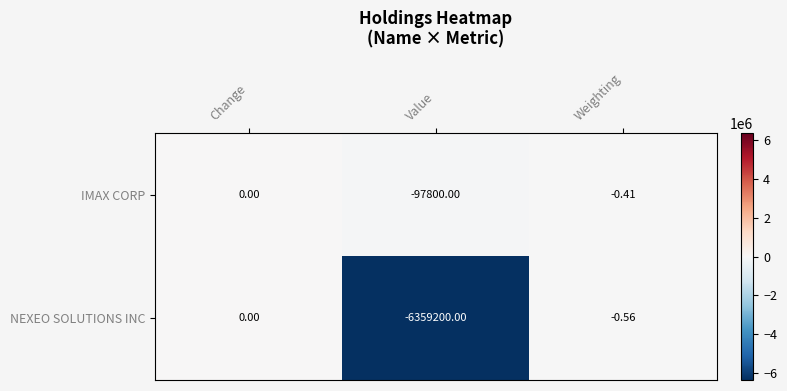

At which label is NEXEO SOLUTIONS INC closest to -3179600?

Weighting